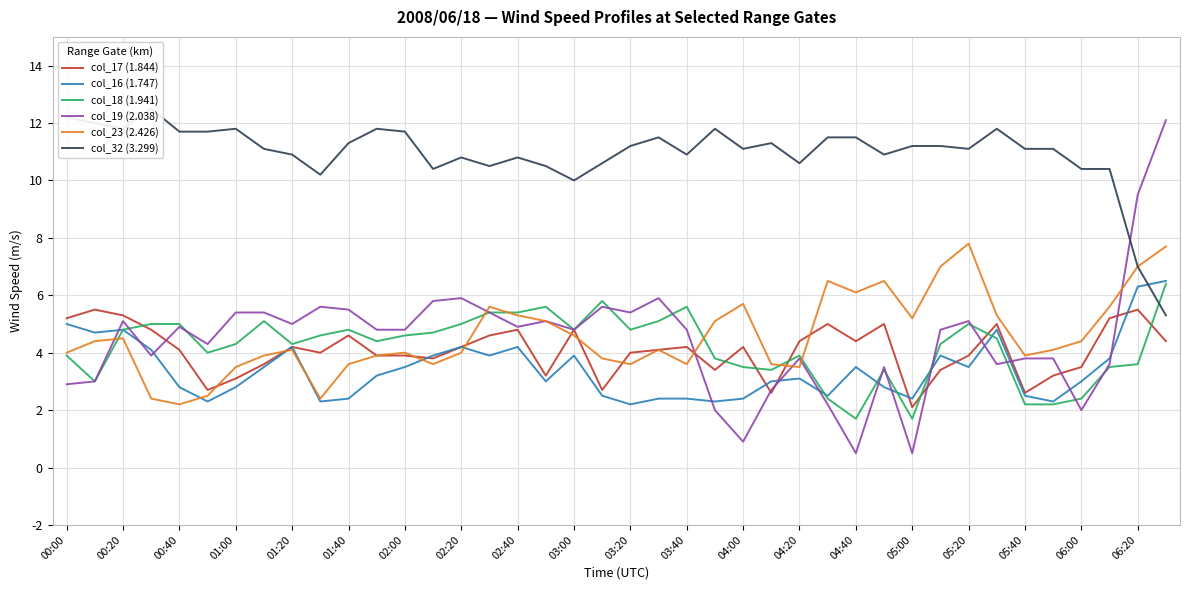

The col_18 (1.941) series shows 5.0 at 02:20. True or false?

True